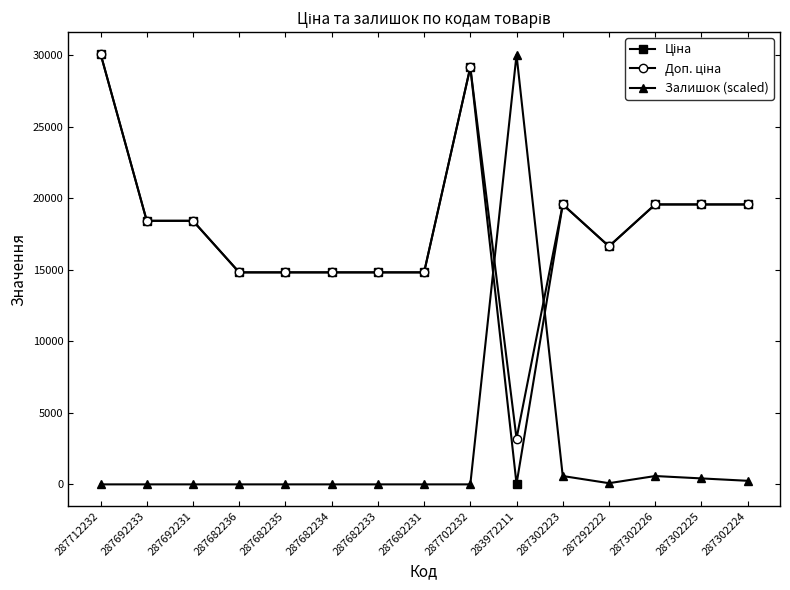

What is the label of the 12th point from the right?

287682236